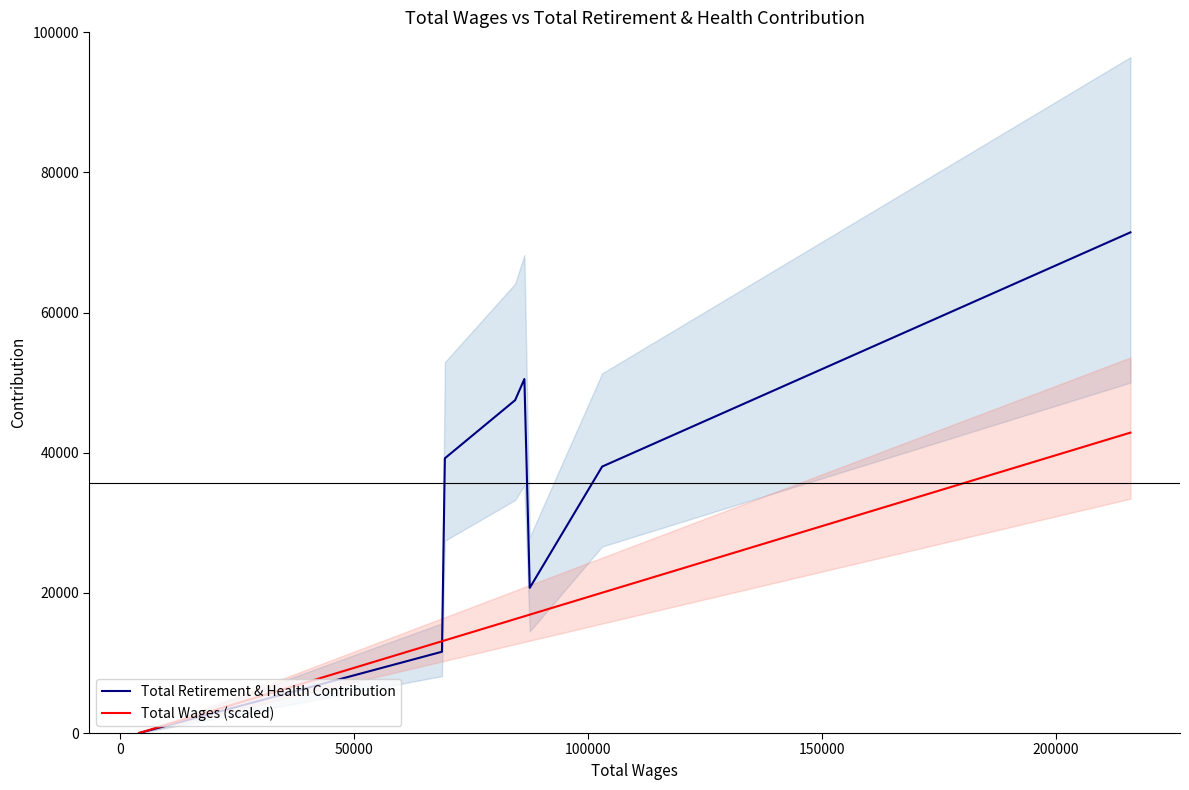

What is the maximum value for Total Retirement & Health Contribution?

71453.0